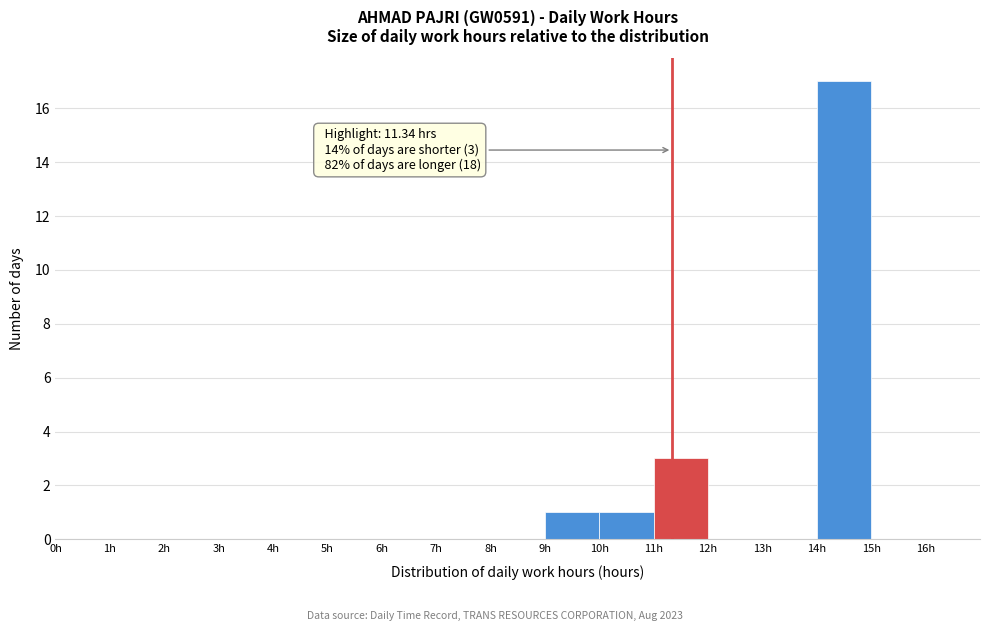

Which range on the x-axis has the tallest bar?

14 to 15